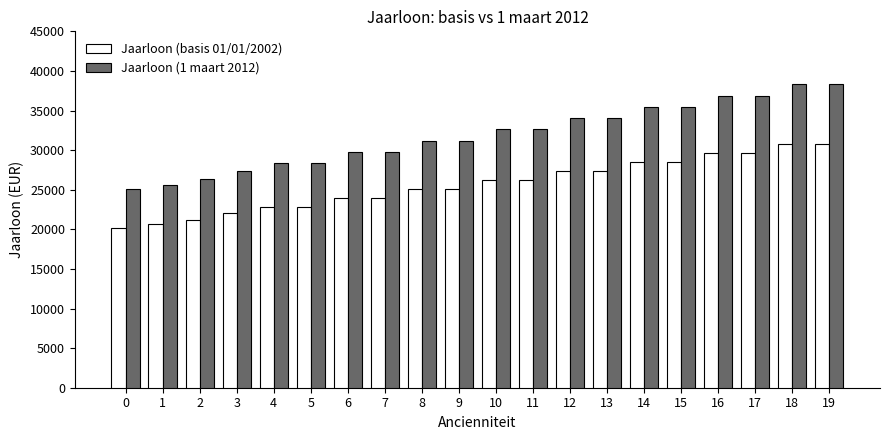

At 9, list the series in order from smallest to largest.

Jaarloon (basis 01/01/2002), Jaarloon (1 maart 2012)